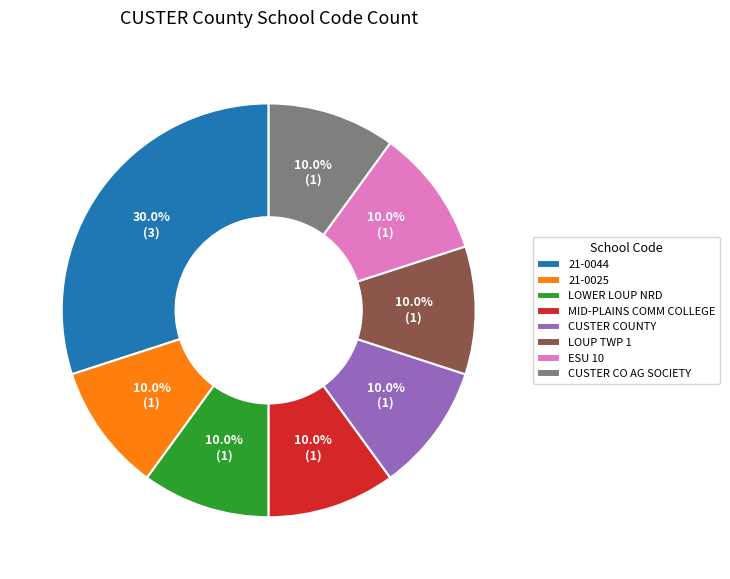

Which slice is the largest?

21-0044